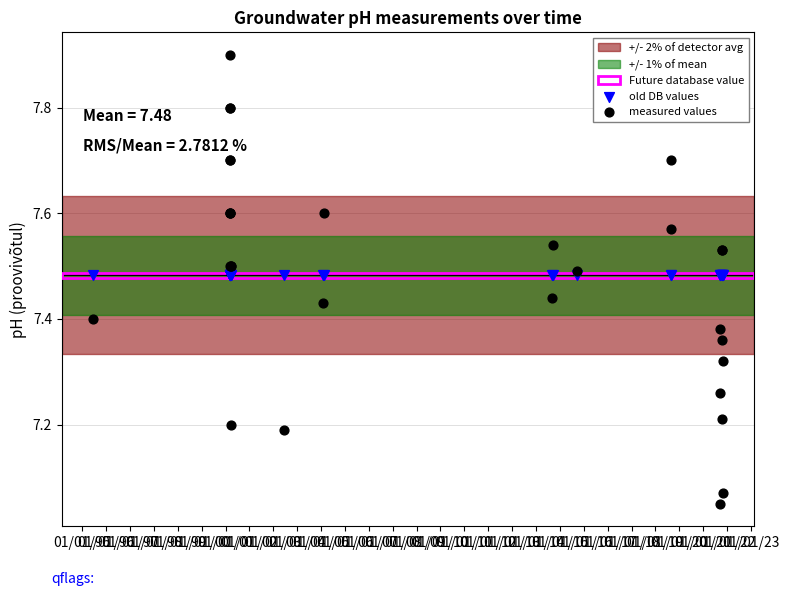

Which series contains the highest Y value?

measured values